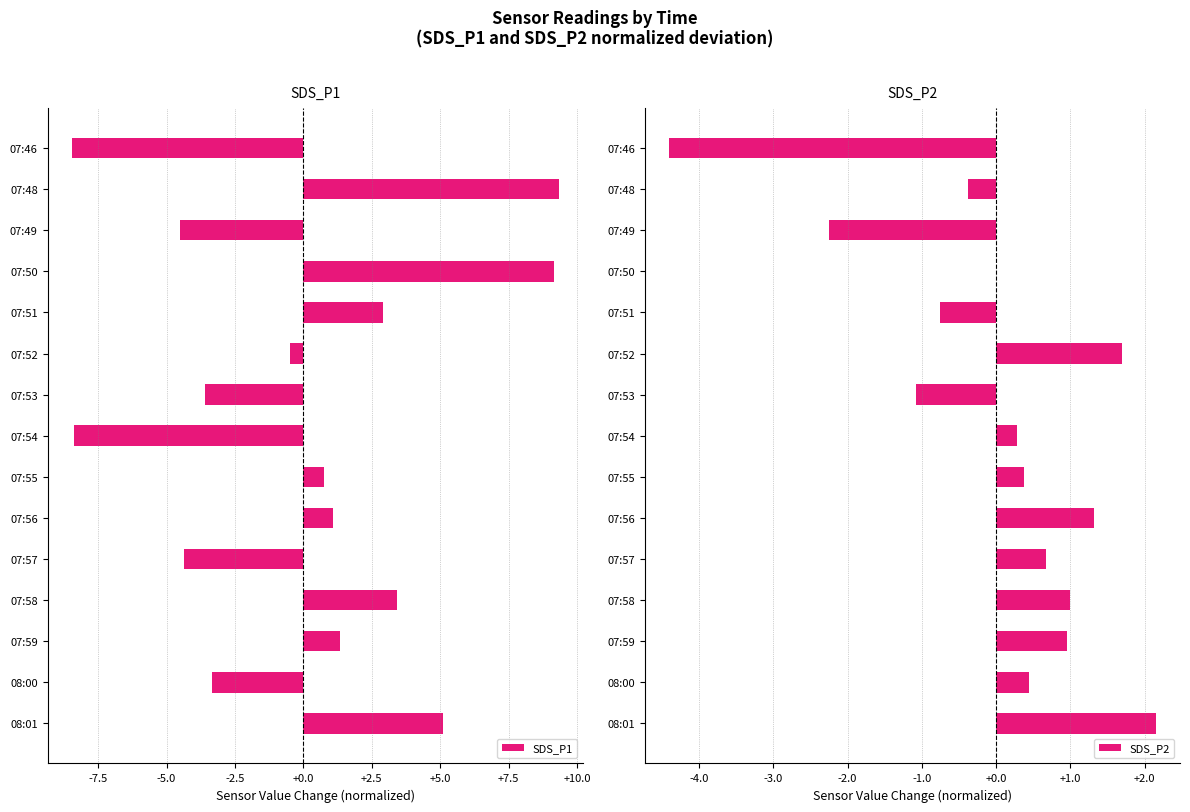

How many values in the SDS_P2 series are below 0?

6